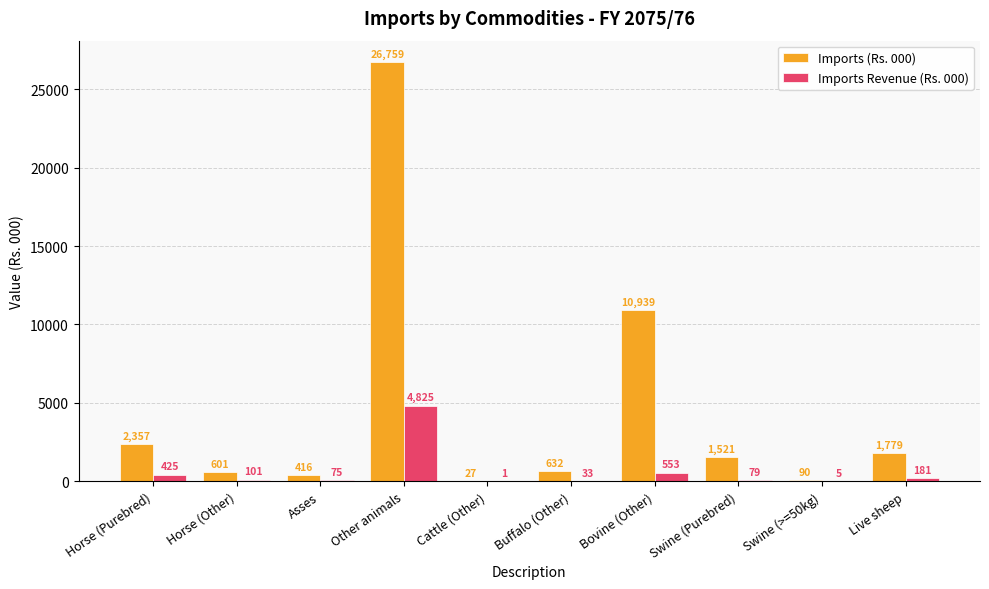

What are all the series names shown in the legend?

Imports (Rs. 000), Imports Revenue (Rs. 000)